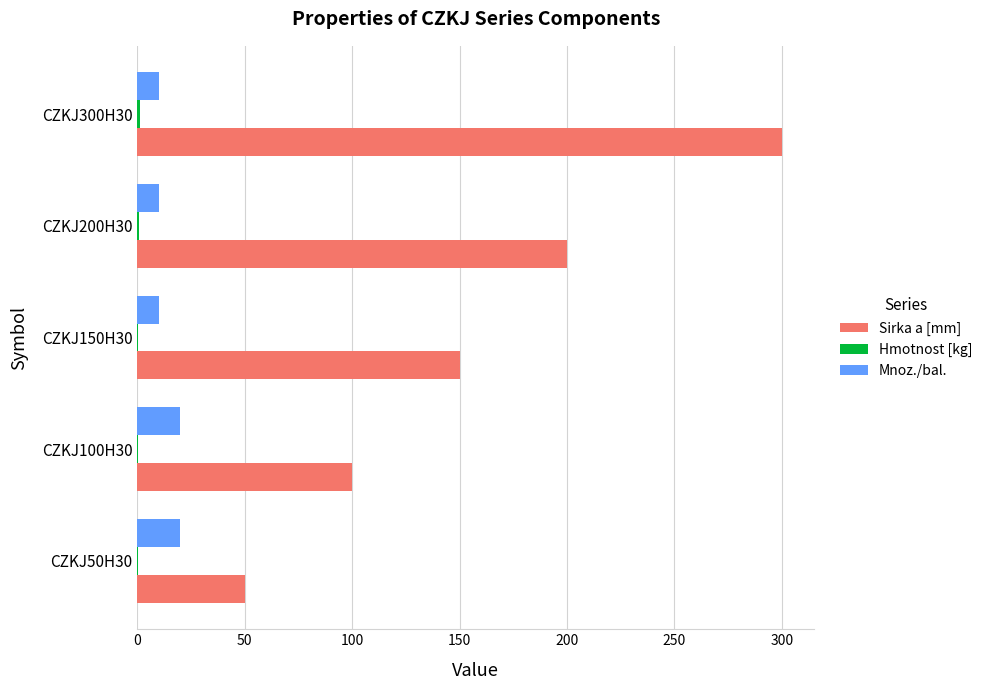

Which series has the largest total across all categories?

Sirka a [mm]